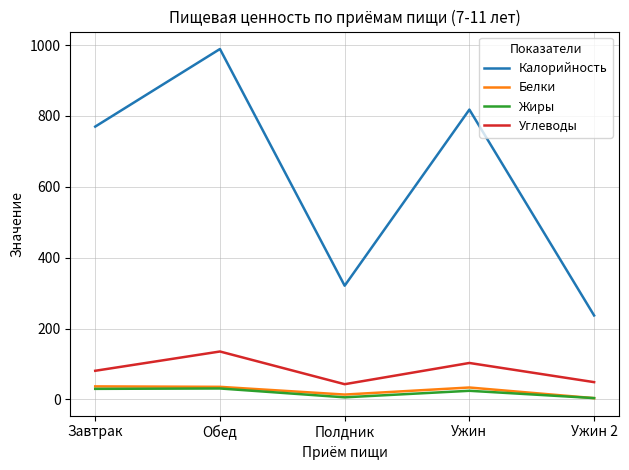

What is the highest value of the Жиры series?

30.9